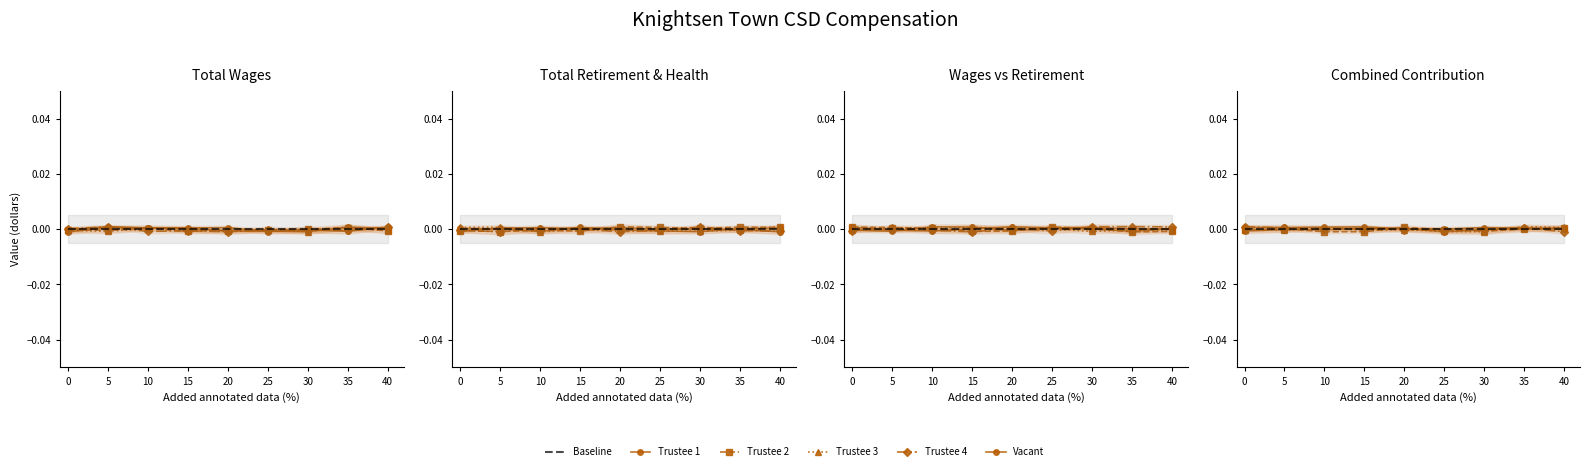

Which series has the widest spread of values?

Trustee 4